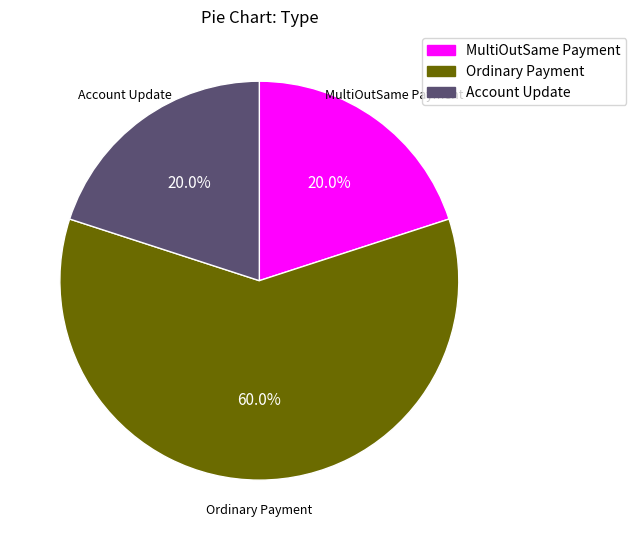

True or false: Ordinary Payment accounts for 49% of the total.

False